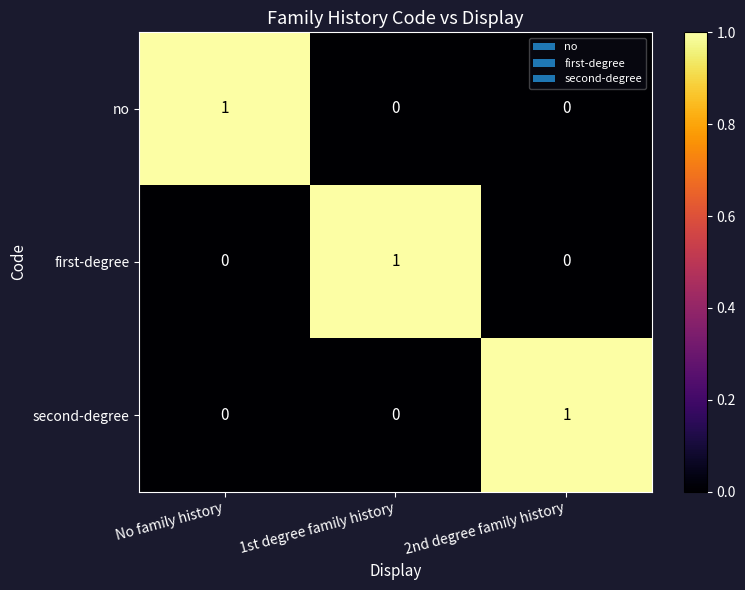

True or false: second-degree has a value of 2 at 2nd degree family history.

False